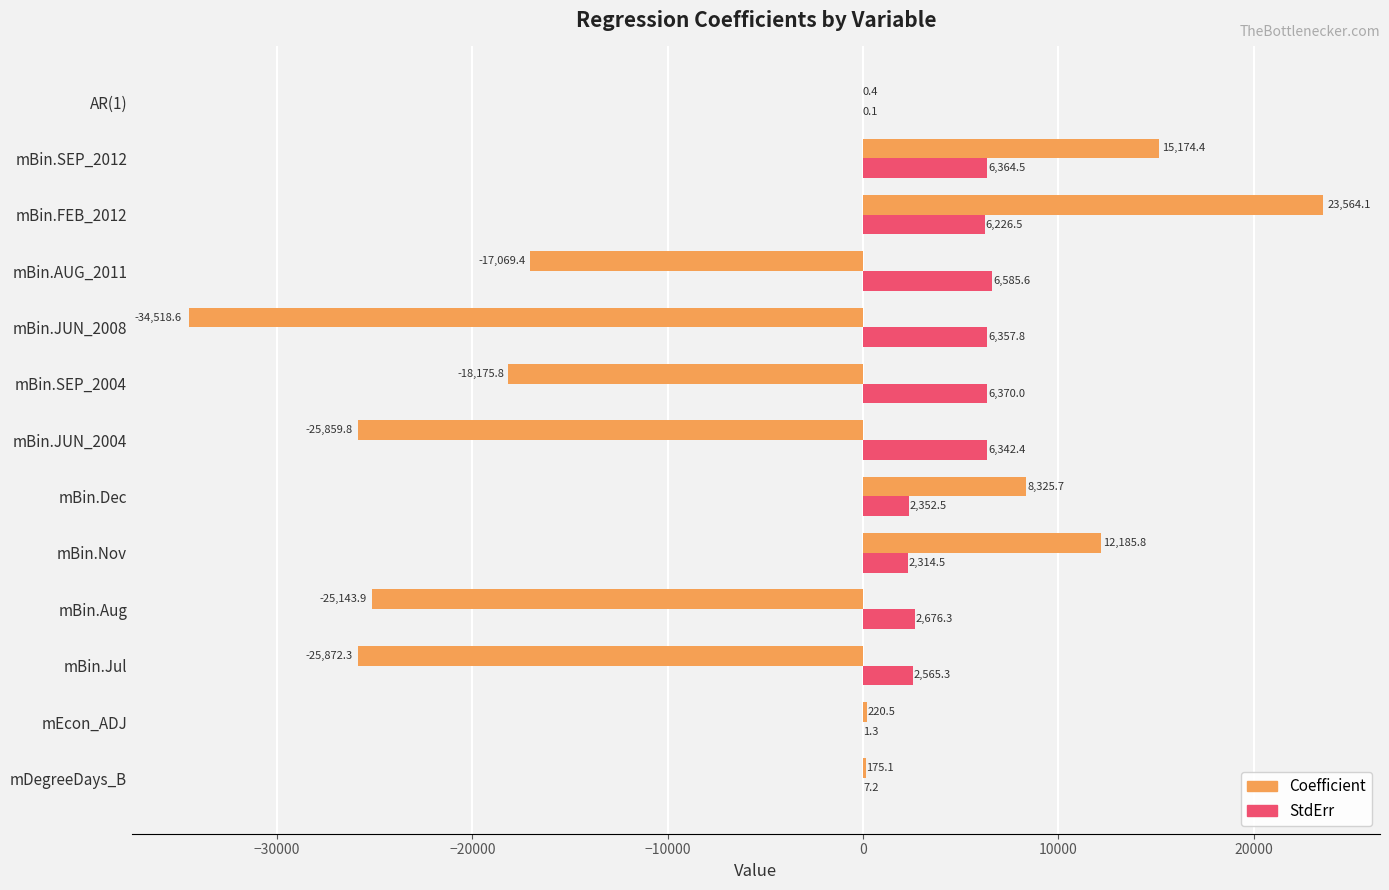

Where is Coefficient nearest to the value -5477?

AR(1)